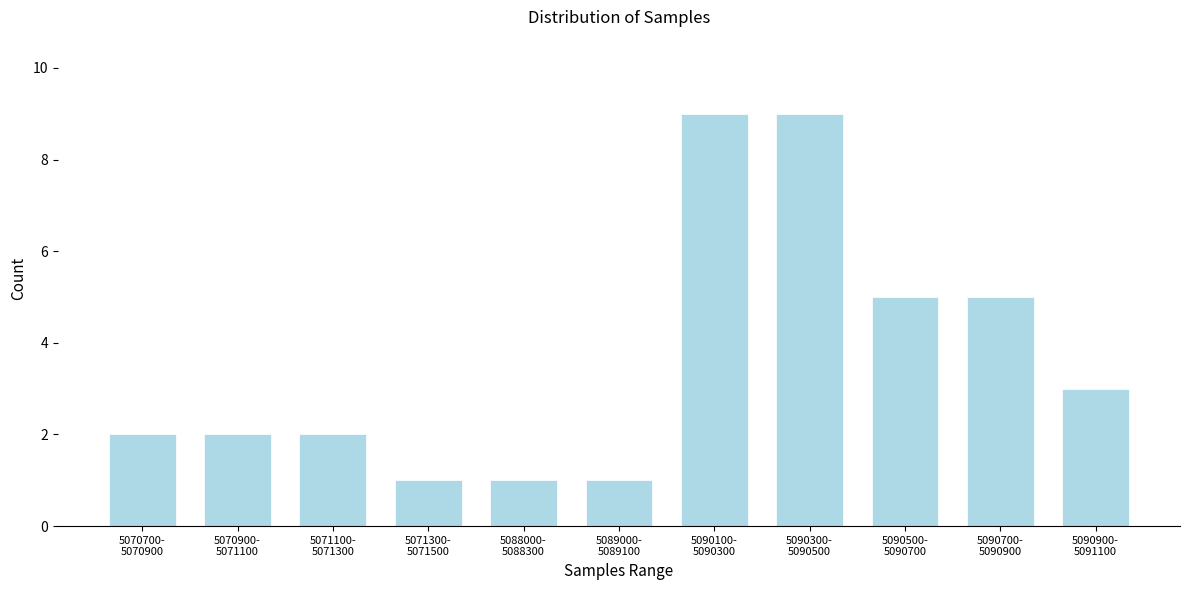

Reading left to right, list all the values displayed in this chart.

2	2	2	1	1	1	9	9	5	5	3